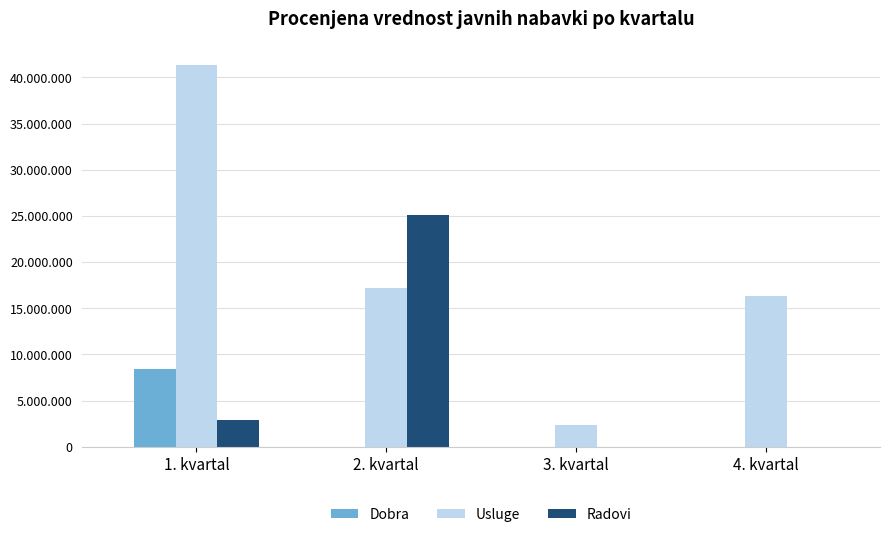

What is the label of the 2nd bar from the right?

3. kvartal